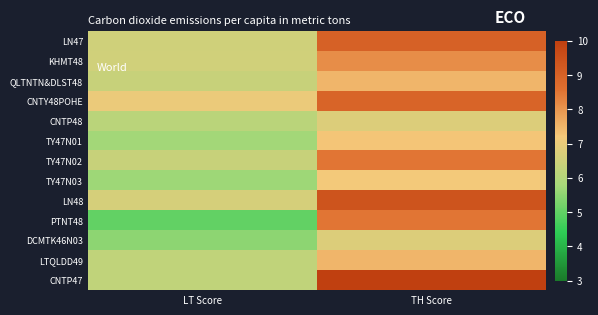

What is the maximum value shown in the chart?

10.0